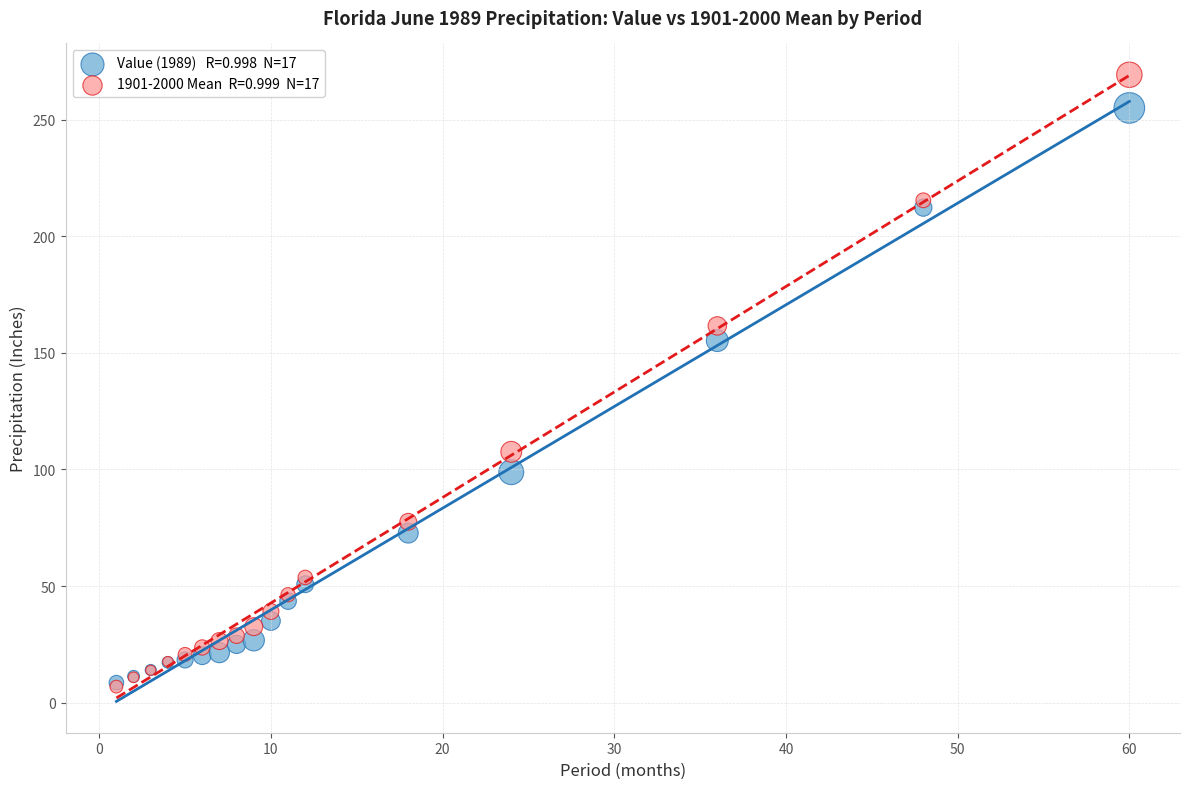

Across all series, what Y value is closest to 138?

155.2